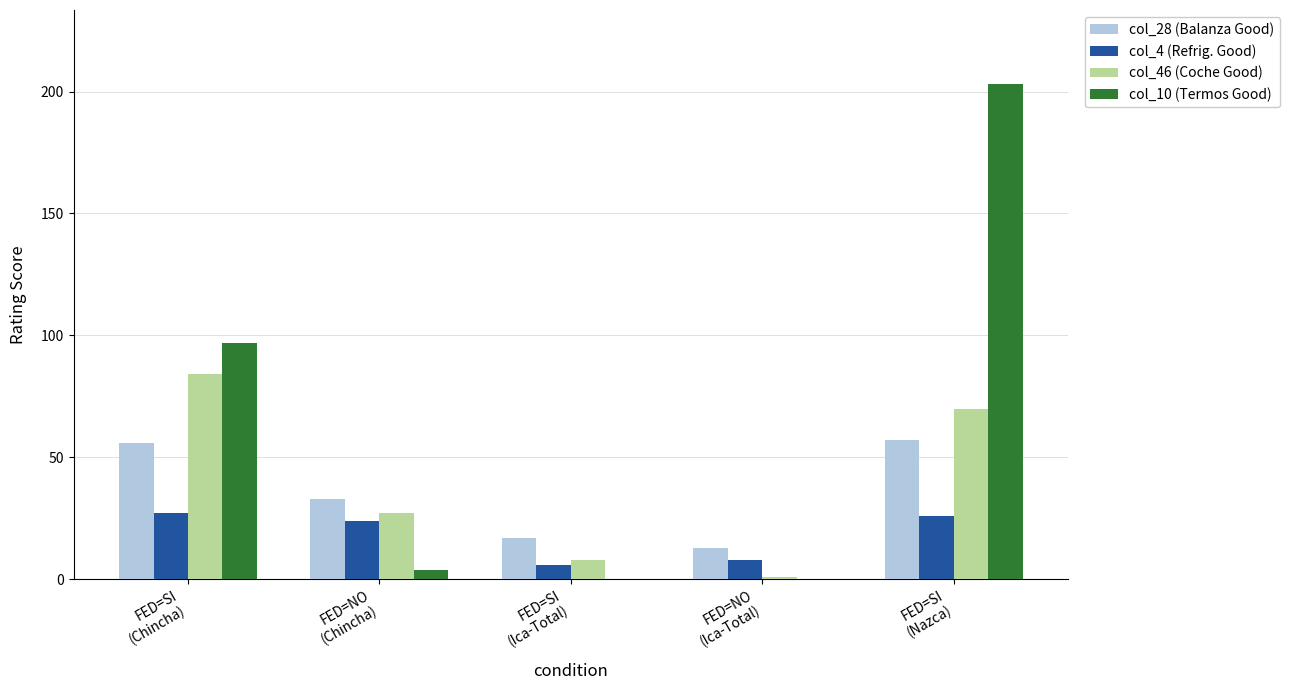

What is the greatest value displayed?

203